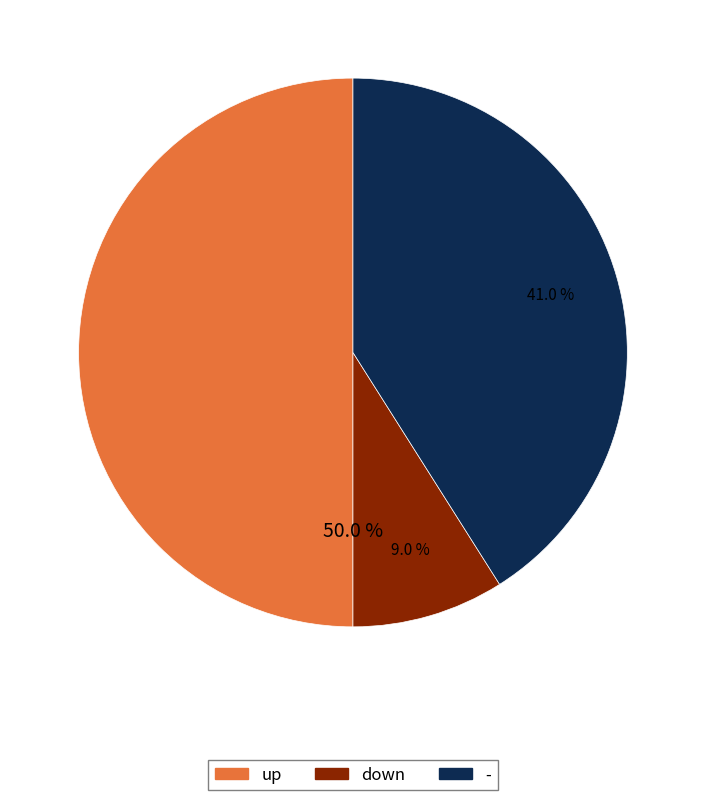

What is the ratio of the value at up to the value at down?

5.6